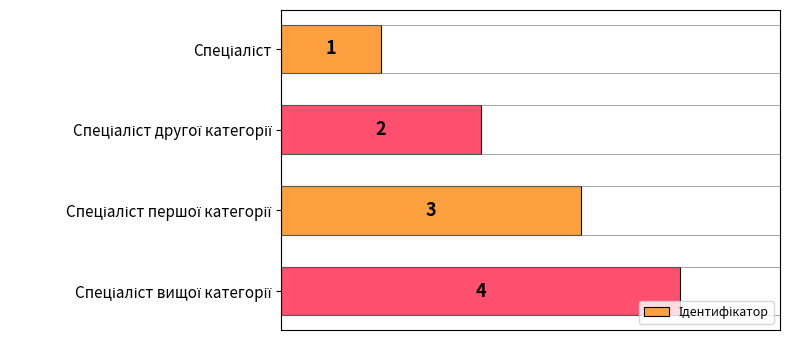

How many values are between 2 and 4?

3